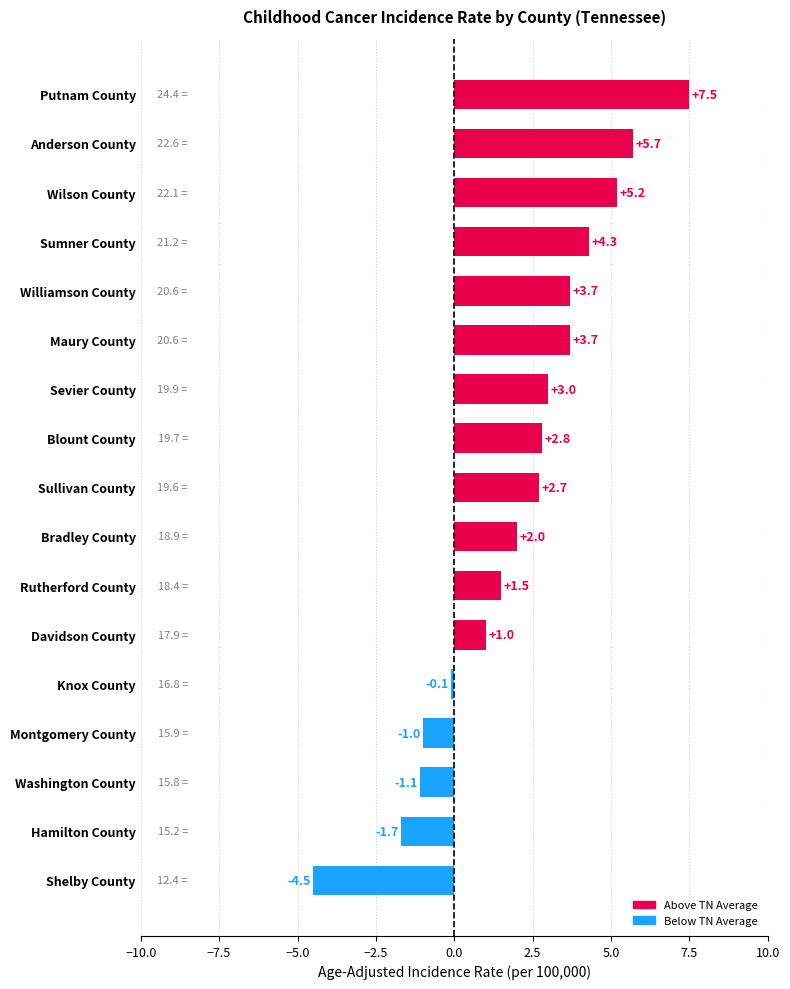

Is it true that the value at Anderson County is 5.7?

True